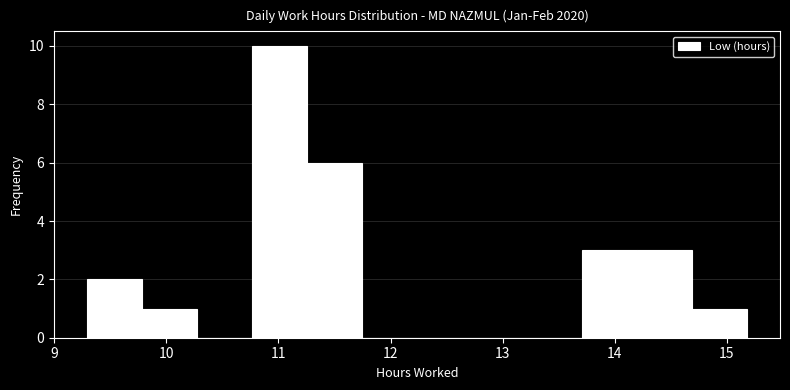

Reading left to right, list every bar in this chart as the range it spans on the x-axis followed by its height. Neither the bar edges nor the heights are printed on the chart, so give them approximately, as read against the axes.

9.3 to 9.8: 2
9.8 to 10.3: 1
10.3 to 10.8: 0
10.8 to 11.3: 10
11.3 to 11.7: 6
11.7 to 12.2: 0
12.2 to 12.7: 0
12.7 to 13.2: 0
13.2 to 13.7: 0
13.7 to 14.2: 3
14.2 to 14.7: 3
14.7 to 15.2: 1